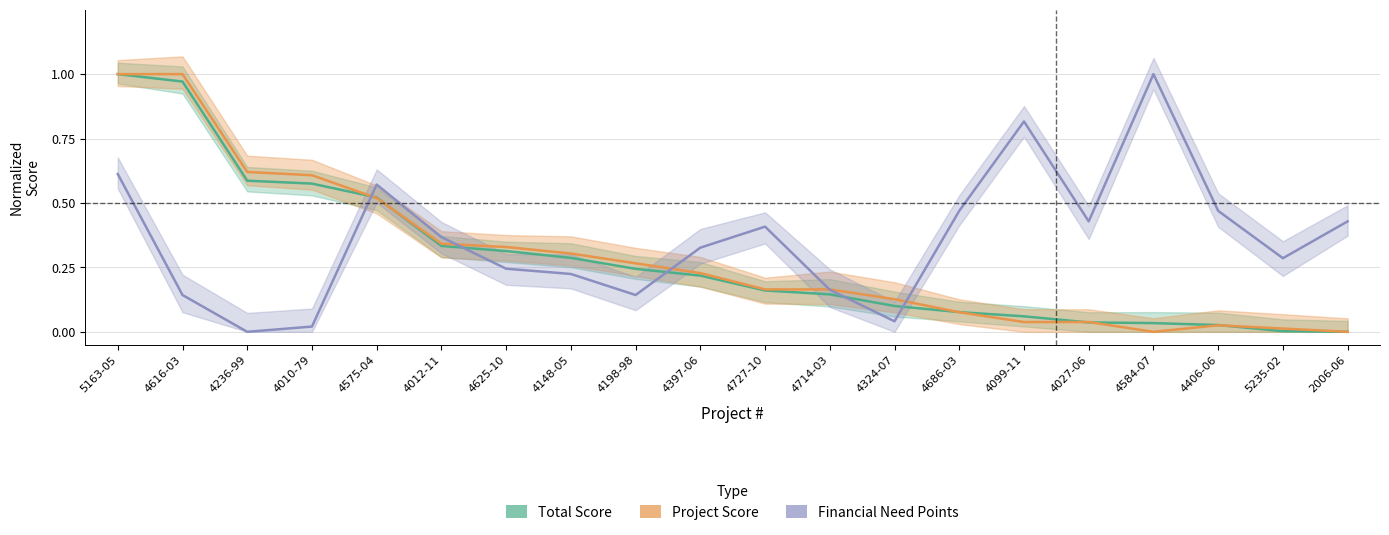

Reading left to right, list all the values displayed in this chart.

Total Score: 5163-05=1.0	4616-03=1.0	4236-99=0.6	4010-79=0.6	4575-04=0.5	4012-11=0.3	4625-10=0.3	4148-05=0.3	4198-98=0.2	4397-06=0.2	4727-10=0.2	4714-03=0.1	4324-07=0.1	4686-03=0.1	4099-11=0.1	4027-06=0.0	4584-07=0.0	4406-06=0.0	5235-02=0.0	2006-06=0.0
Project Score: 5163-05=1.0	4616-03=1.0	4236-99=0.6	4010-79=0.6	4575-04=0.5	4012-11=0.3	4625-10=0.3	4148-05=0.3	4198-98=0.3	4397-06=0.2	4727-10=0.2	4714-03=0.2	4324-07=0.1	4686-03=0.1	4099-11=0.0	4027-06=0.0	4584-07=0.0	4406-06=0.0	5235-02=0.0	2006-06=0.0
Financial Need Points: 5163-05=0.6	4616-03=0.1	4236-99=0.0	4010-79=0.0	4575-04=0.6	4012-11=0.4	4625-10=0.2	4148-05=0.2	4198-98=0.1	4397-06=0.3	4727-10=0.4	4714-03=0.2	4324-07=0.0	4686-03=0.5	4099-11=0.8	4027-06=0.4	4584-07=1.0	4406-06=0.5	5235-02=0.3	2006-06=0.4